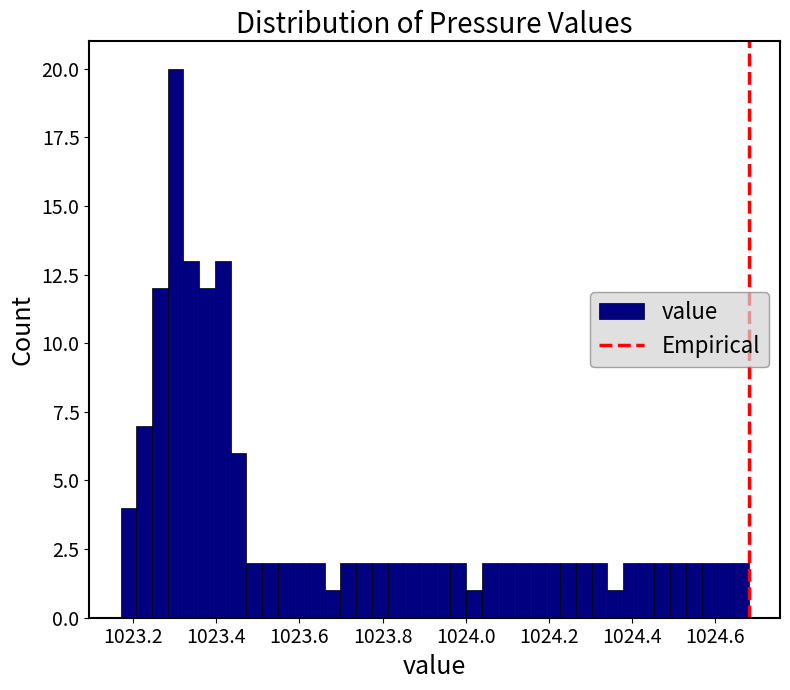

Read against the x-axis, roughly where is the centre of the tallest bar?

1023.30